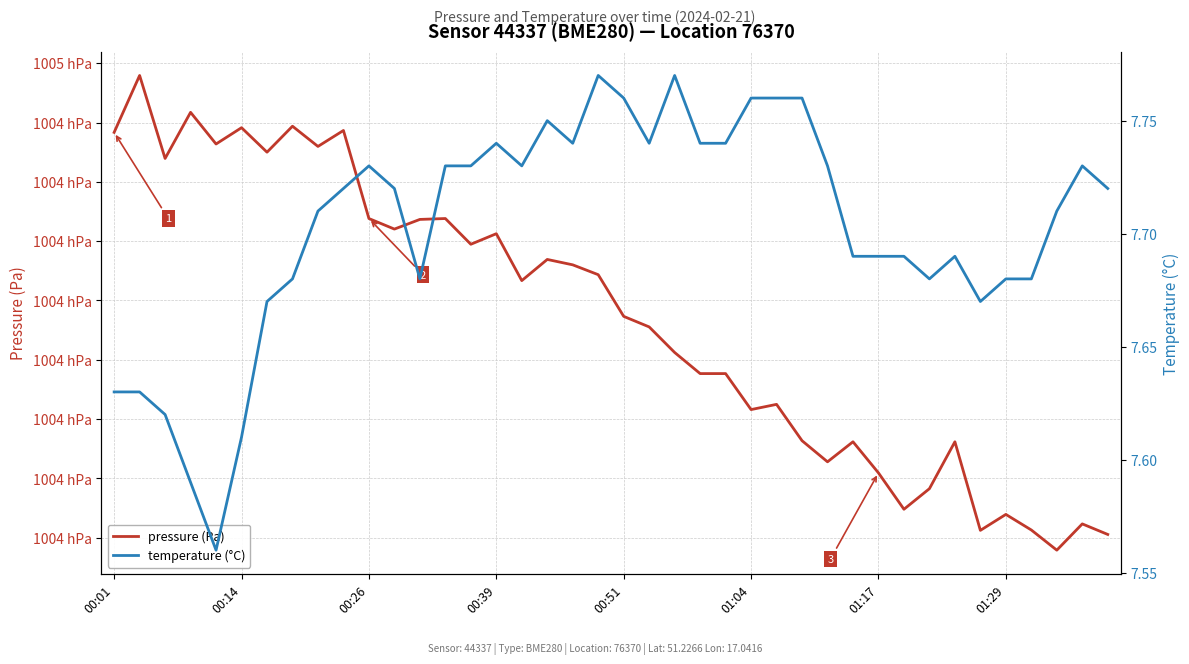

The value of pressure (Pa) at 13 is 144197.9. True or false?

False